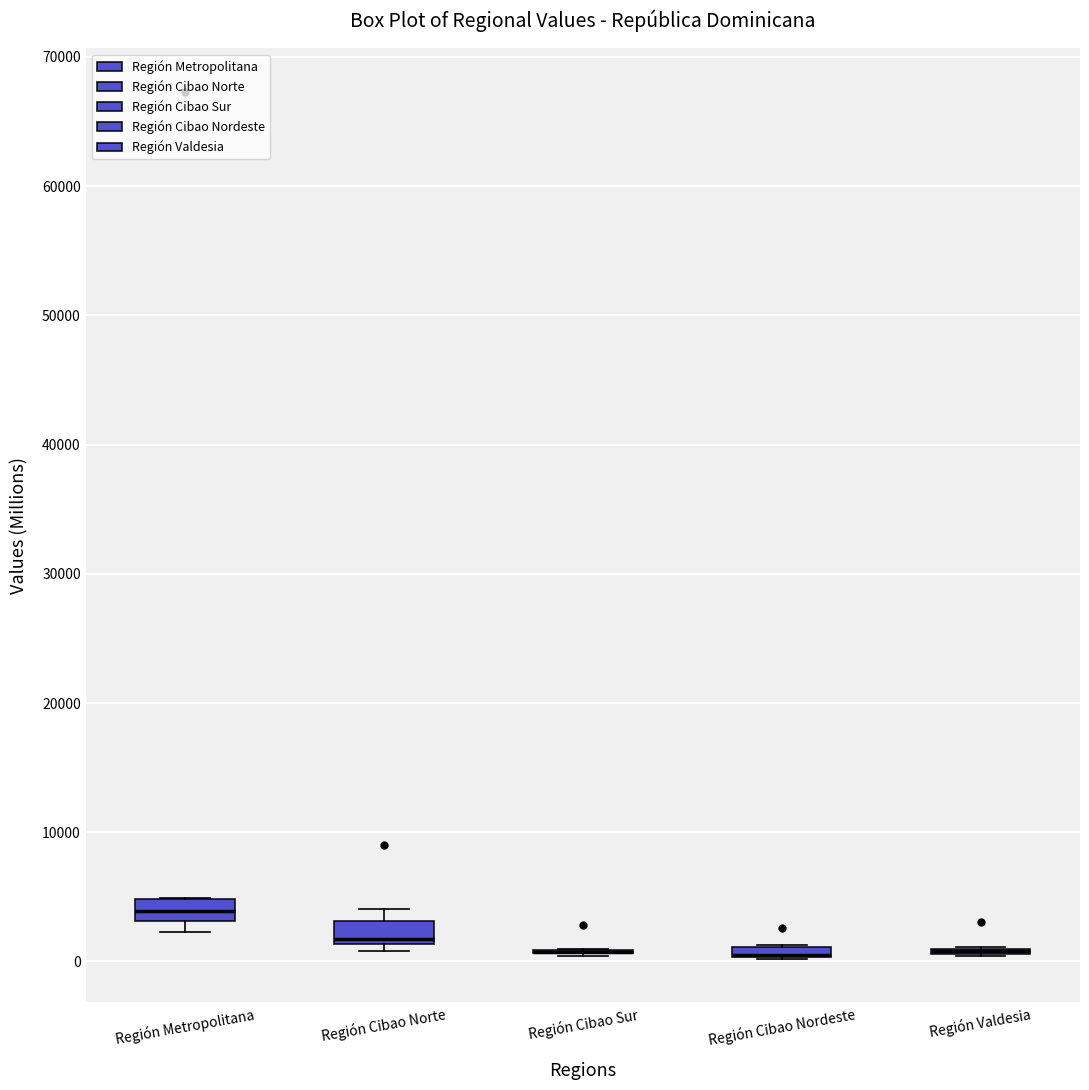

Where is the lower edge of the box for Región Metropolitana on the y-axis? The values are not printed on the chart, so give them approximately, as read against the axis.

3000